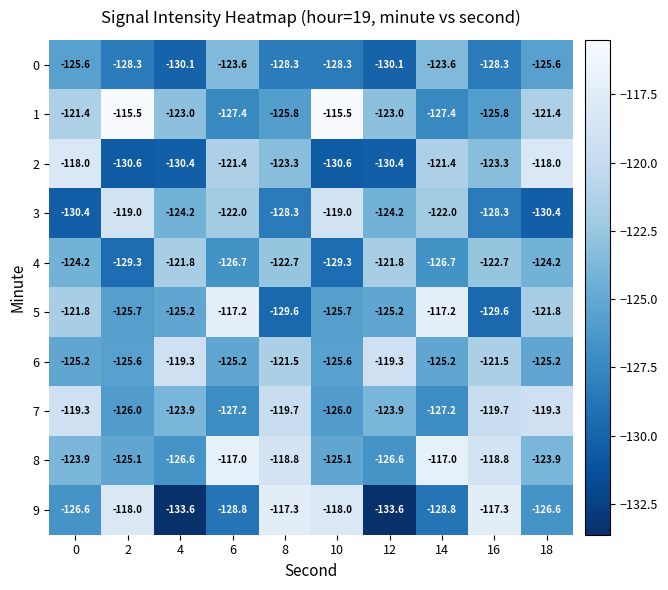

What value does the 5 series have at 8?

-129.6